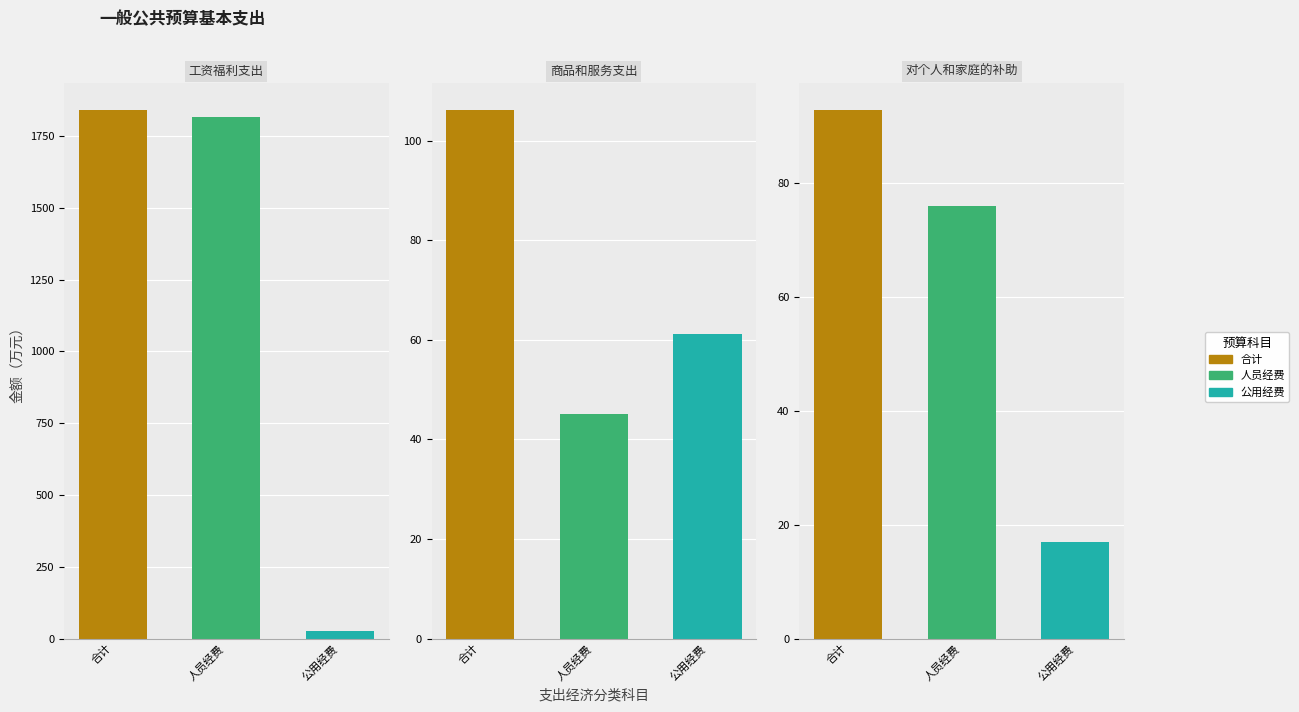

Reading left to right, extract all data points from this chart.

合计: 1841.0	106.2	92.9
人员经费: 1816.0	45.1	75.9
公用经费: 25.0	61.1	17.0